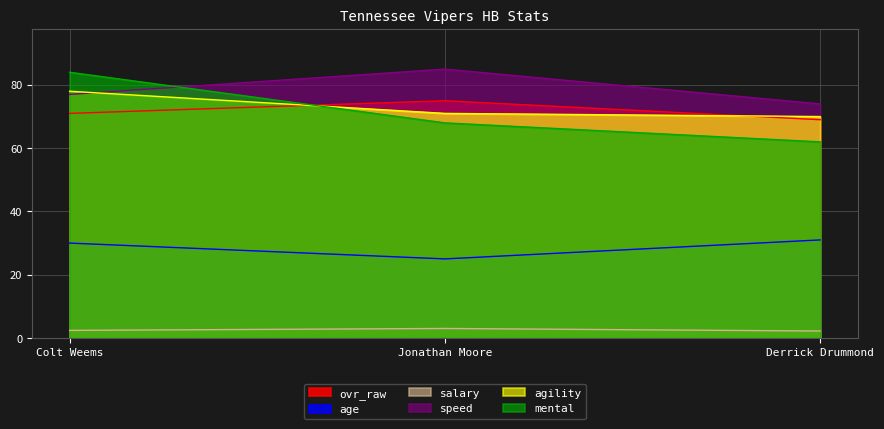

Which series changed the most between Colt Weems and Jonathan Moore?

mental